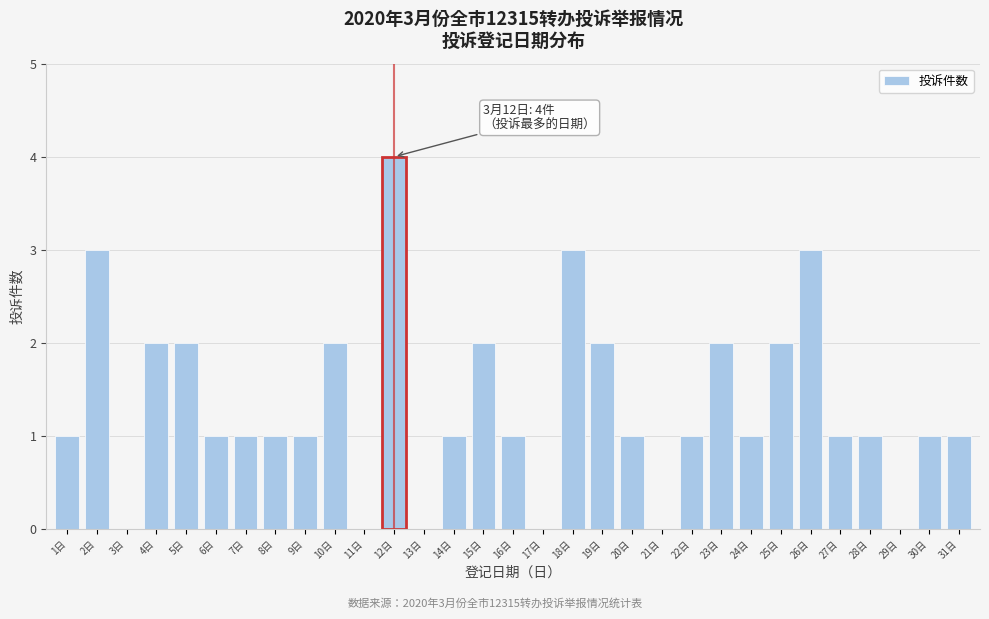

What is the sum of the values at 13日 and 18日?

3